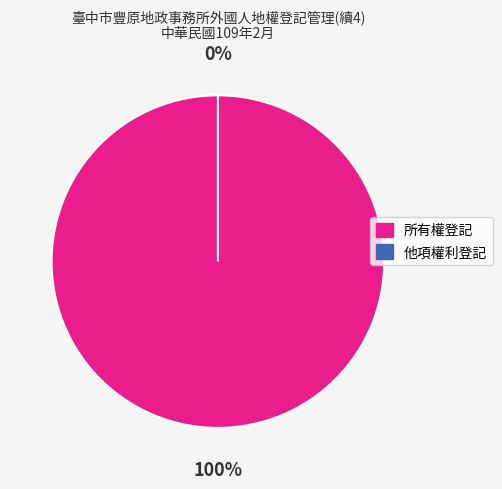

Which category accounts for the majority?

所有權登記